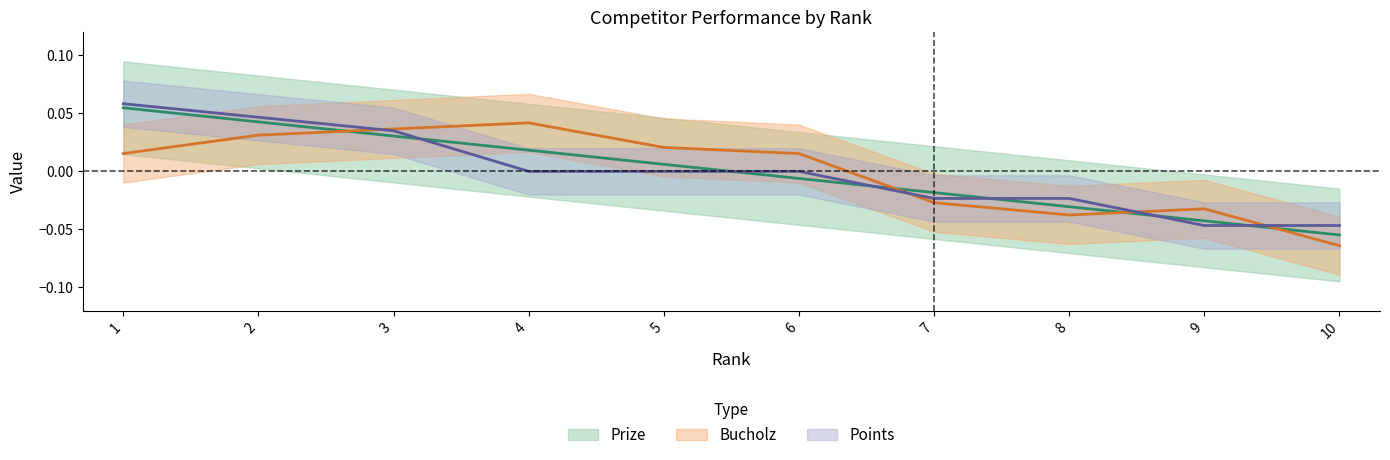

What is the minimum value shown in the chart?

-0.1